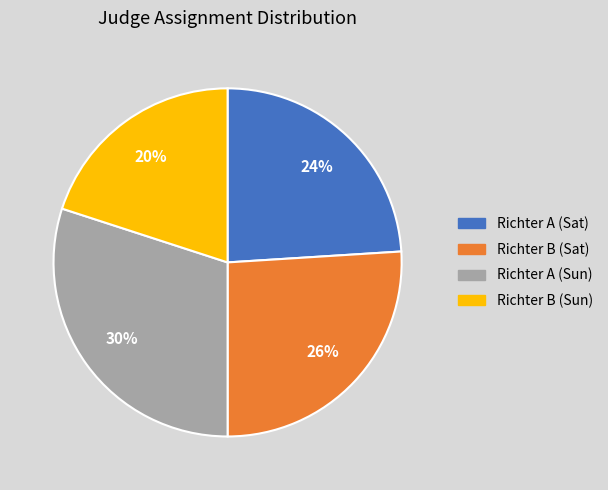

To the nearest percent, what is the difference between the largest and smallest slice percentages?

10%